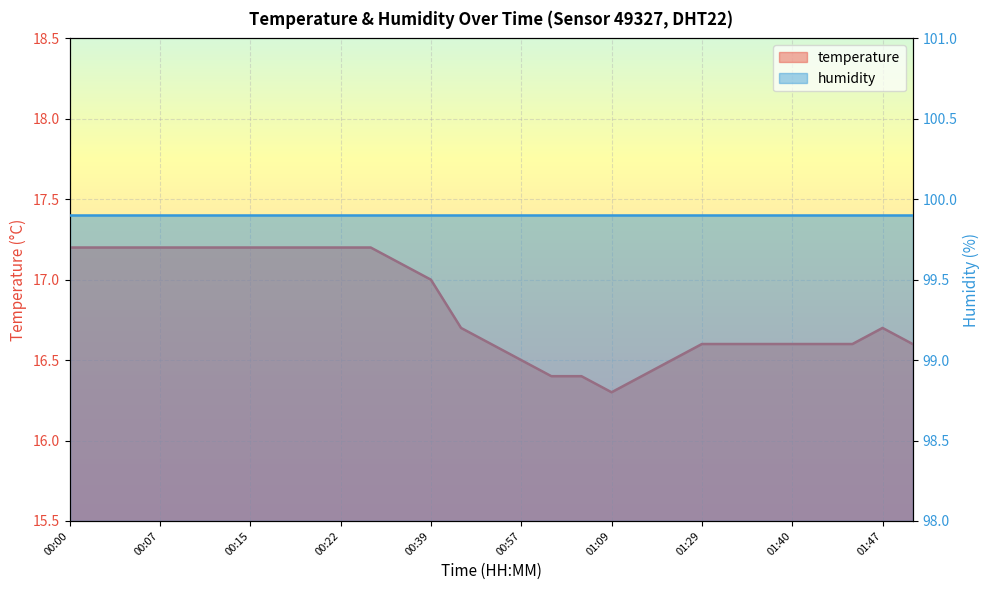

What is the average value?

16.8